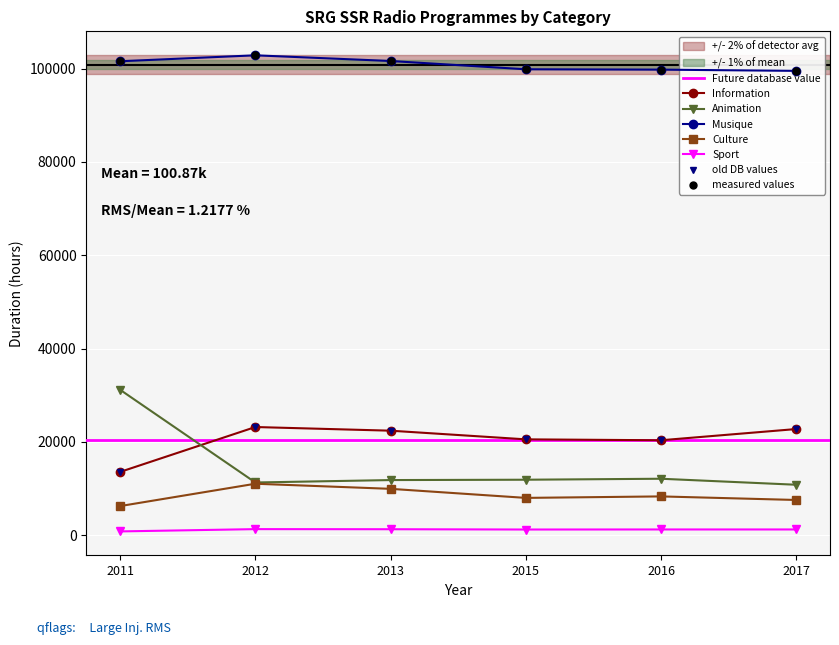

At which label does Culture reach its minimum?

2011